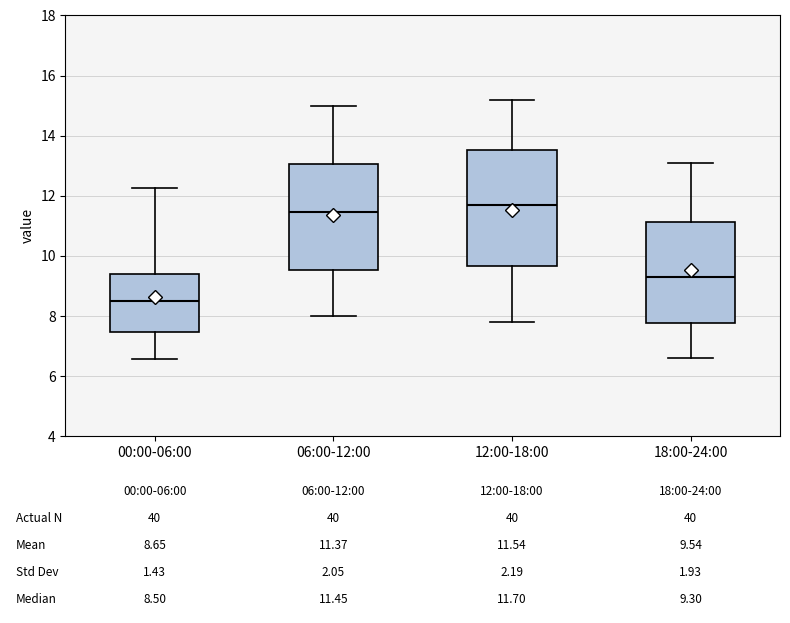

Comparing the boxes themselves (not the whiskers), which one is the tallest?

12:00-18:00